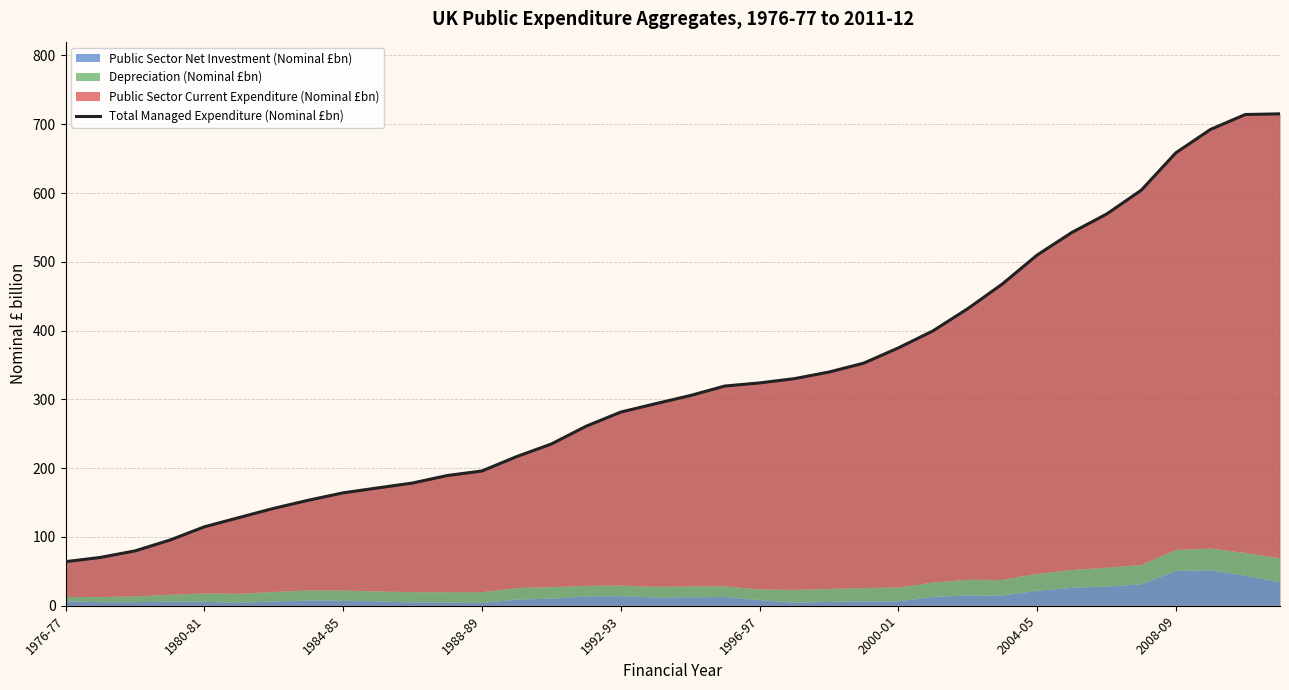

What is the ratio of the value at 15 to the value at 1976-77?

4.1